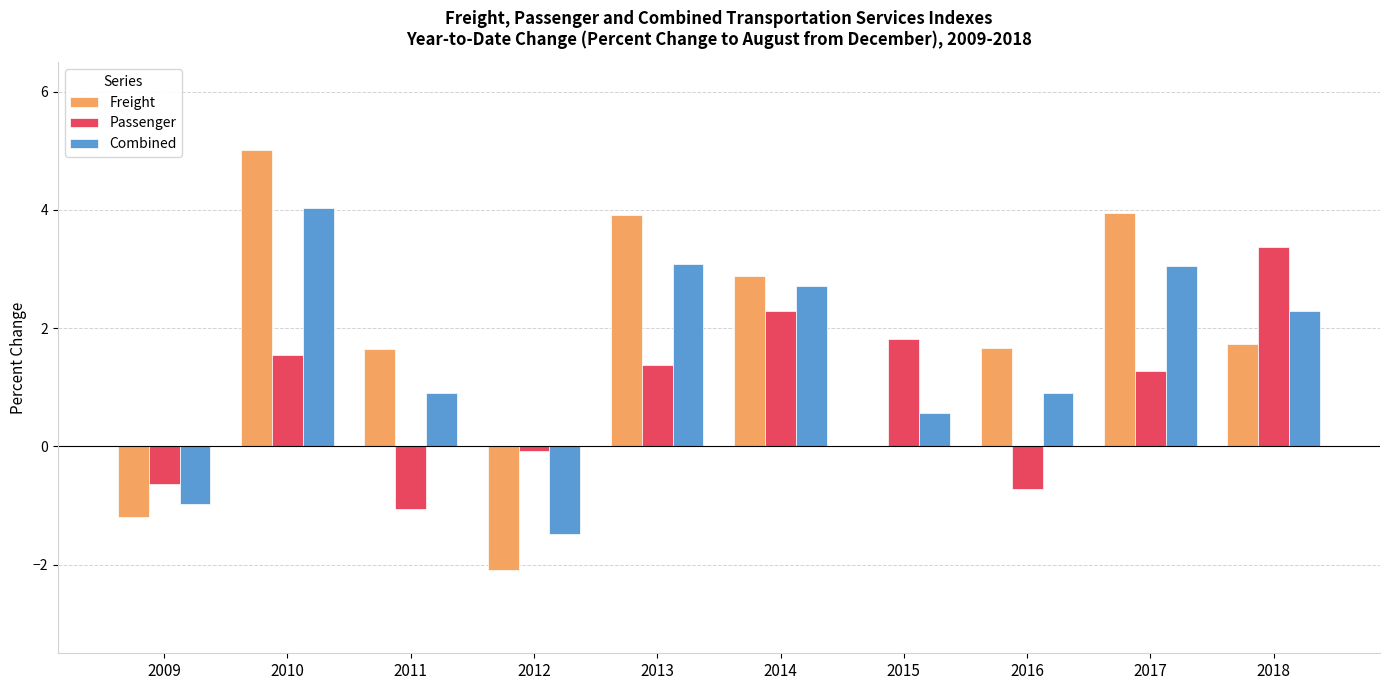

What is the average value of the Passenger series?

0.9